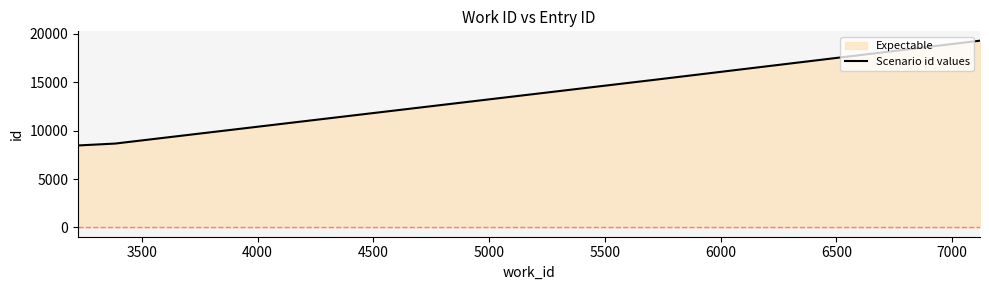

Reading left to right, extract all data points from this chart.

8468	8664	8666	15153	15237	19300